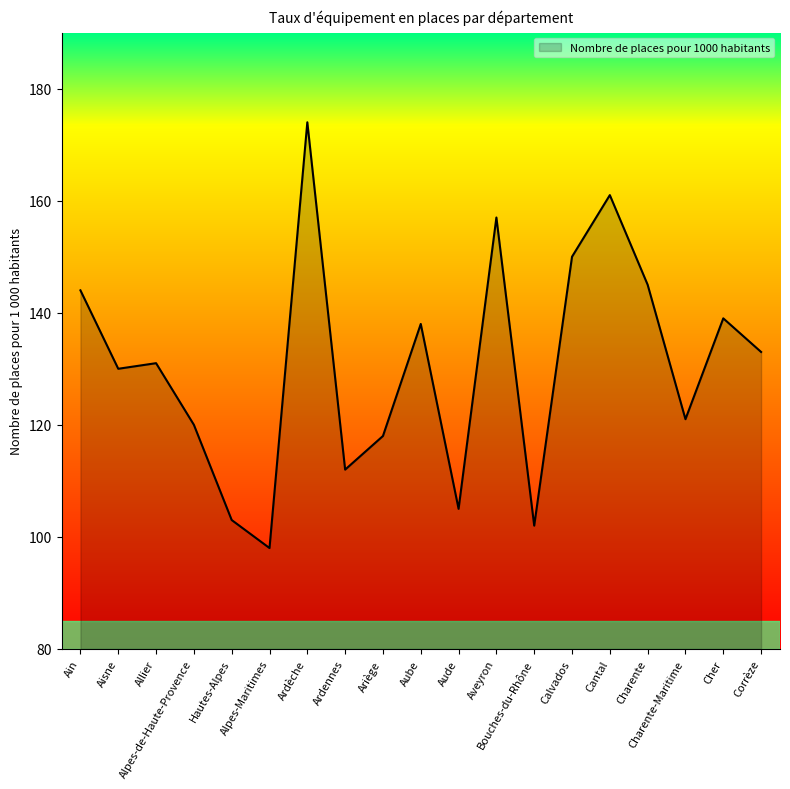

List the labels in order of value, smallest first.

Alpes-Maritimes, Bouches-du-Rhône, Hautes-Alpes, Aude, Ardennes, Ariège, Alpes-de-Haute-Provence, Charente-Maritime, Aisne, Allier, Corrèze, Aube, Cher, Ain, Charente, Calvados, Aveyron, Cantal, Ardèche